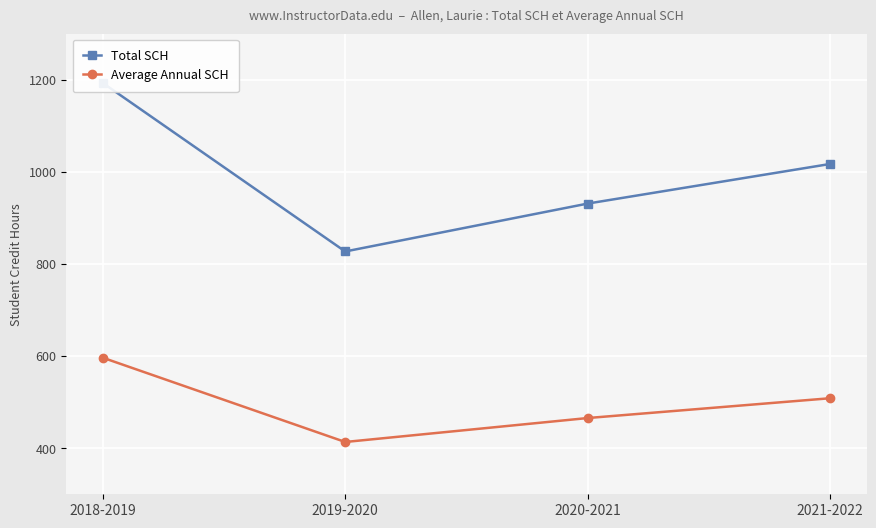

The value of Total SCH at 2019-2020 is 456.0. True or false?

False